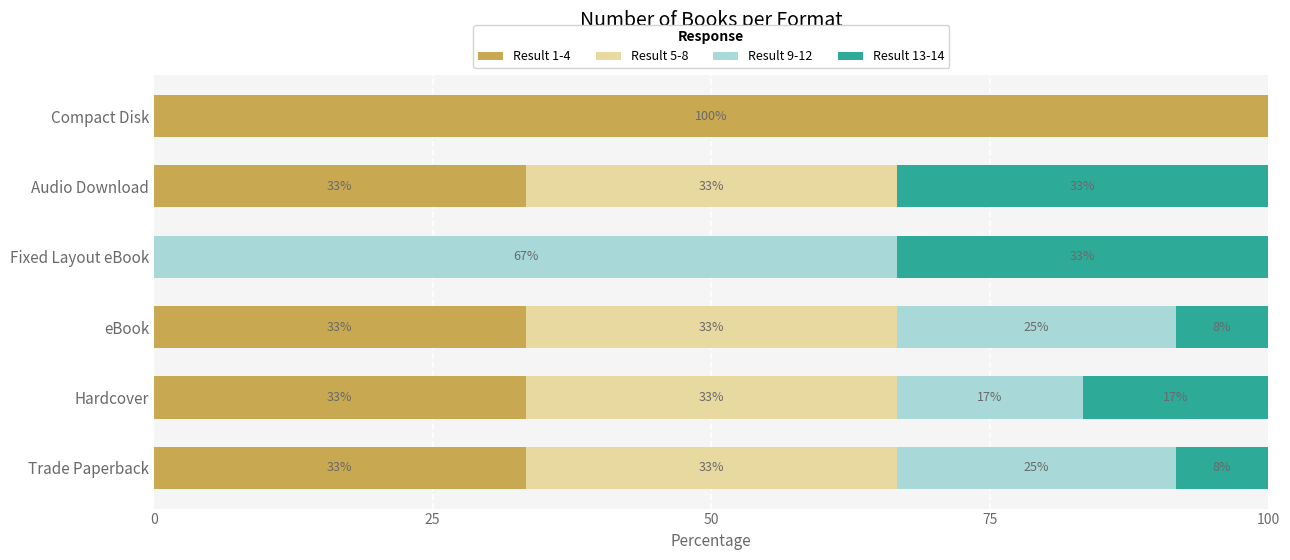

Reading left to right, list all the values displayed in this chart.

Result 1-4: 33.3	33.3	33.3	0.0	33.3	100.0
Result 5-8: 33.3	33.3	33.3	0.0	33.3	0.0
Result 9-12: 25.0	16.7	25.0	66.7	0.0	0.0
Result 13-14: 8.3	16.7	8.3	33.3	33.3	0.0